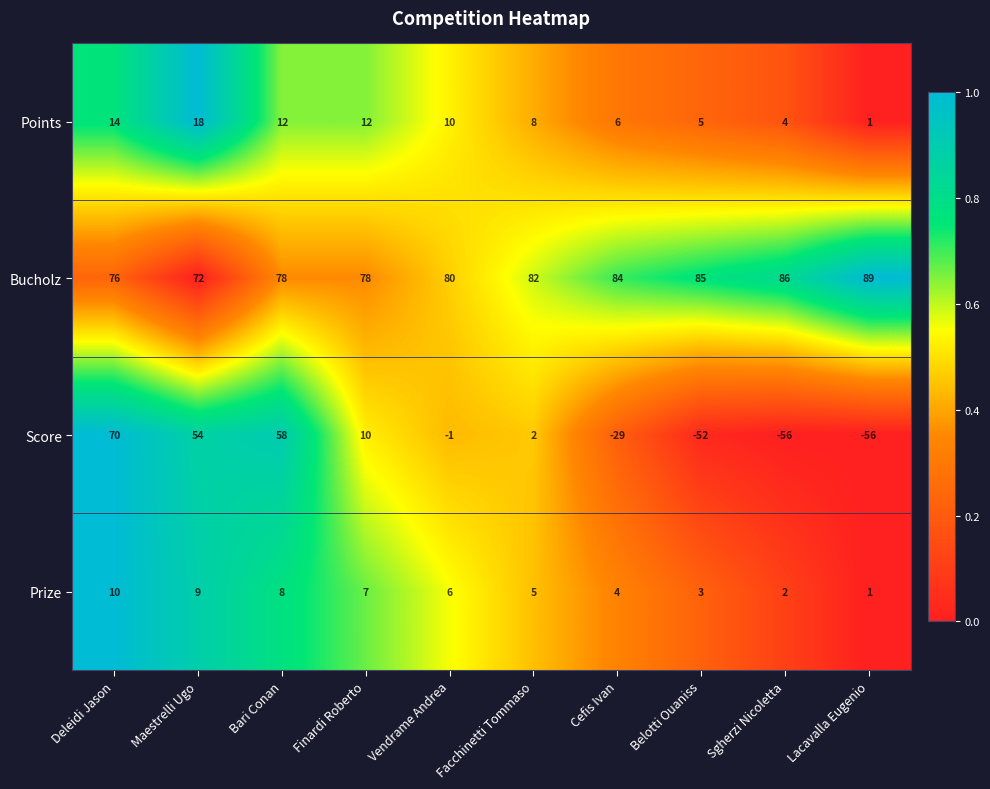

What is the average value of the Bucholz series?

81